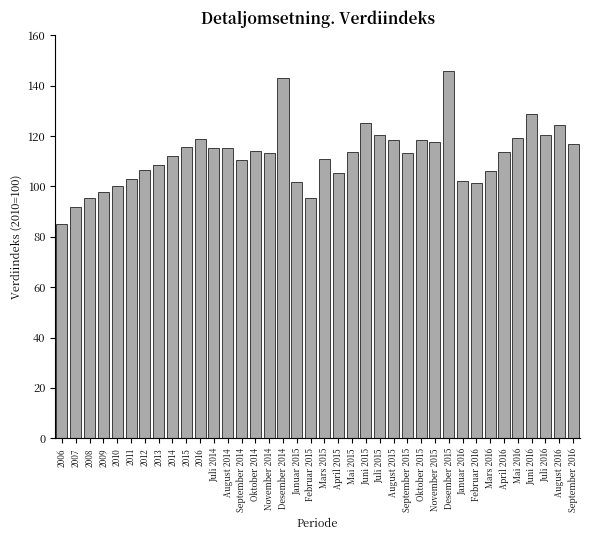

What is the difference between the values at Januar 2015 and Juni 2015?

23.2